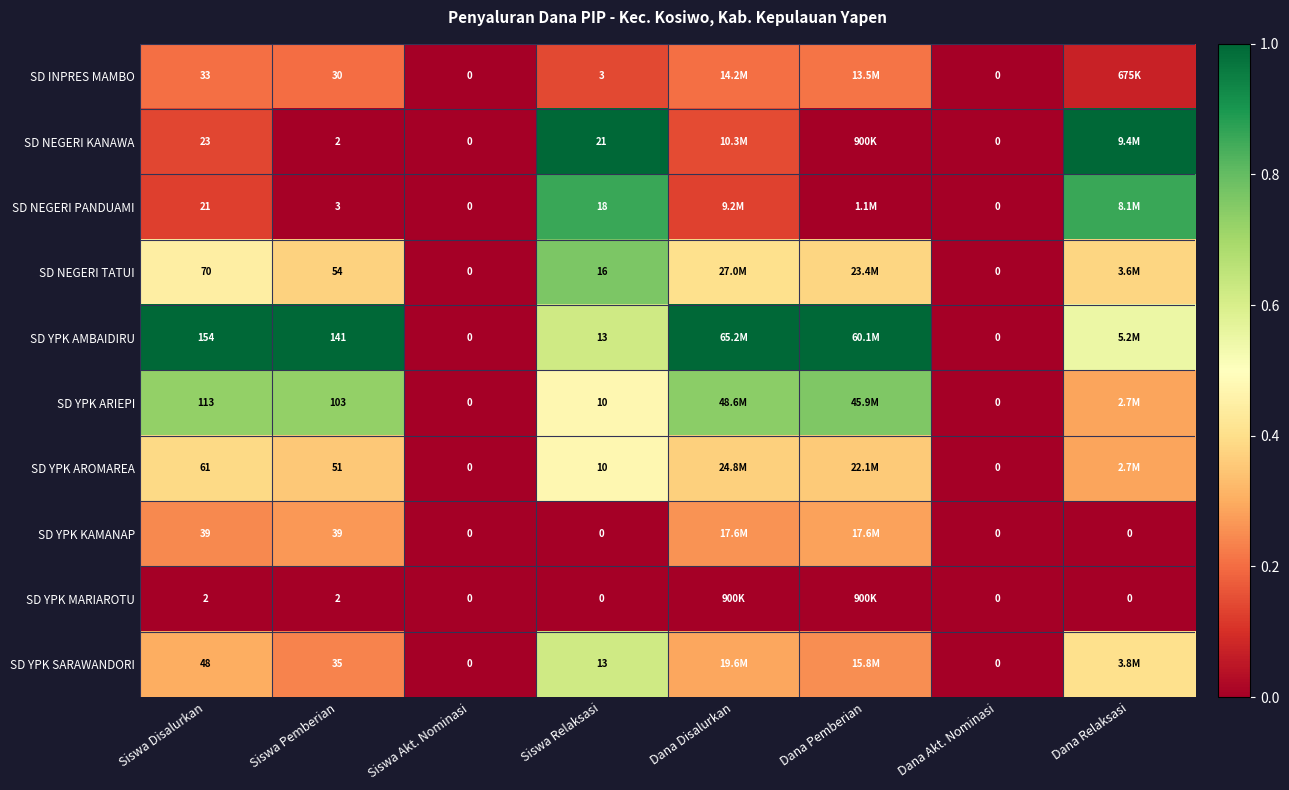

Is the value of SD NEGERI PANDUAMI at Siswa Pemberian greater than the value of SD YPK AROMAREA at Dana Akt. Nominasi?

Yes